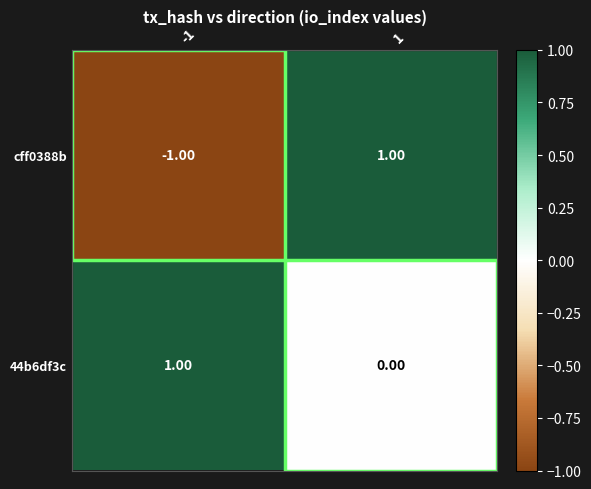

Between -1 and 1, which series saw the biggest shift?

cff0388b